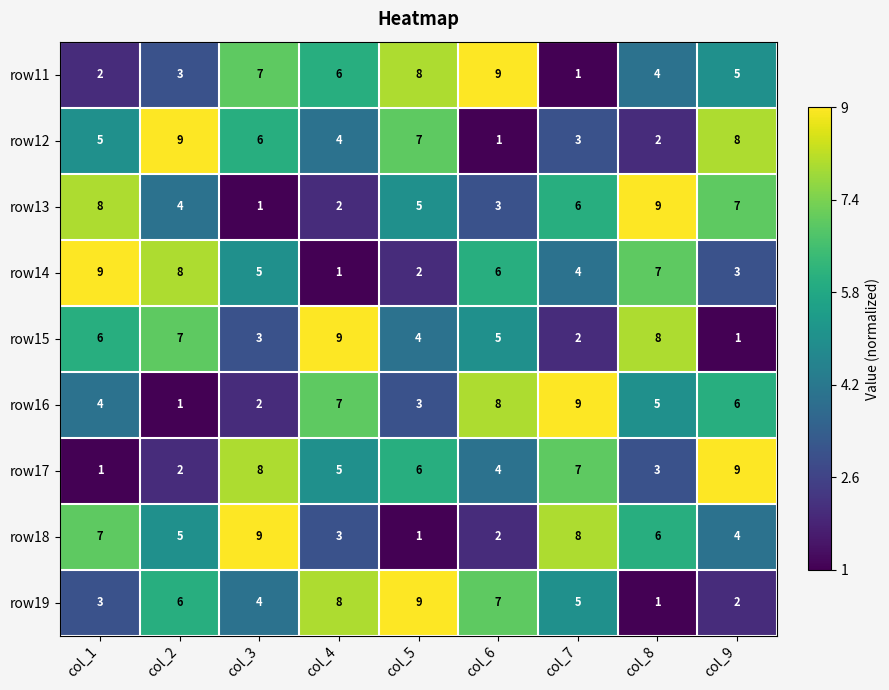

How many data points in row18 are less than 5?

4